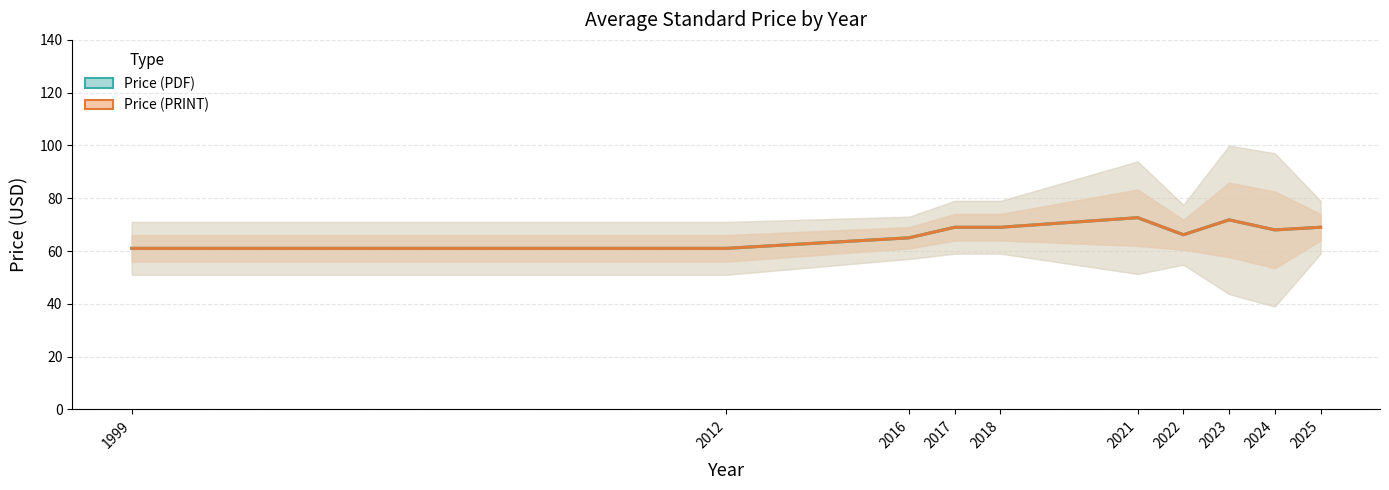

The Price (PRINT) series shows 65.0 at 2016. True or false?

True